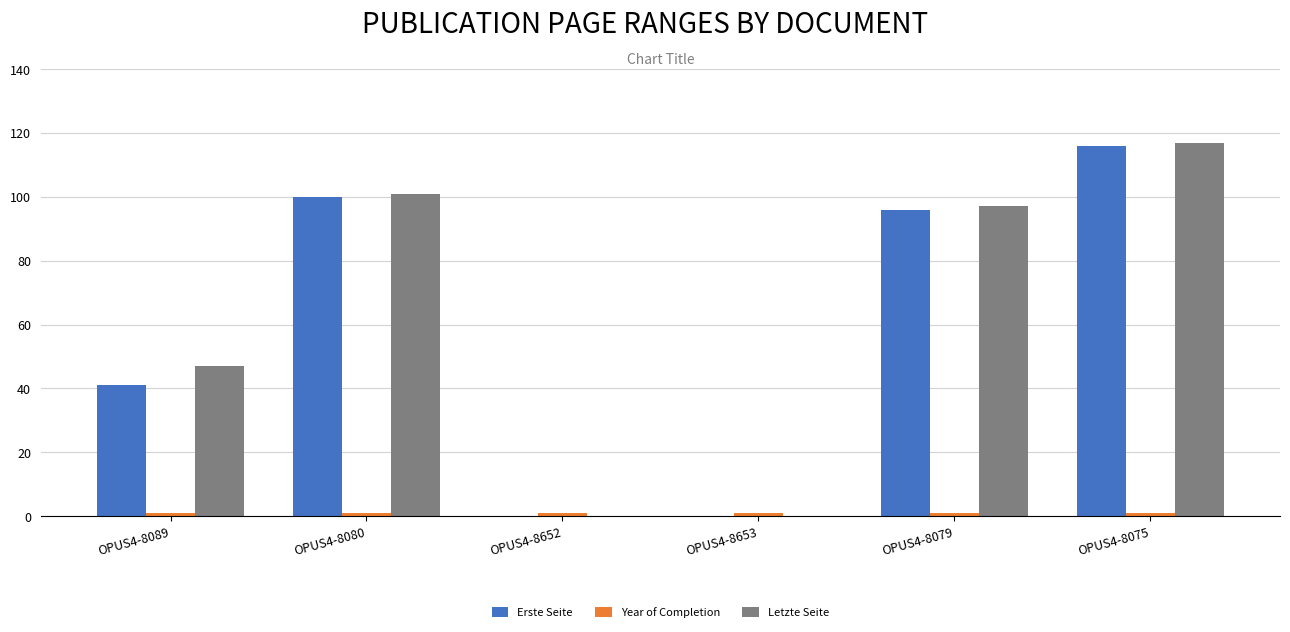

What is the spread (max minus min) of values at OPUS4-8079?

96